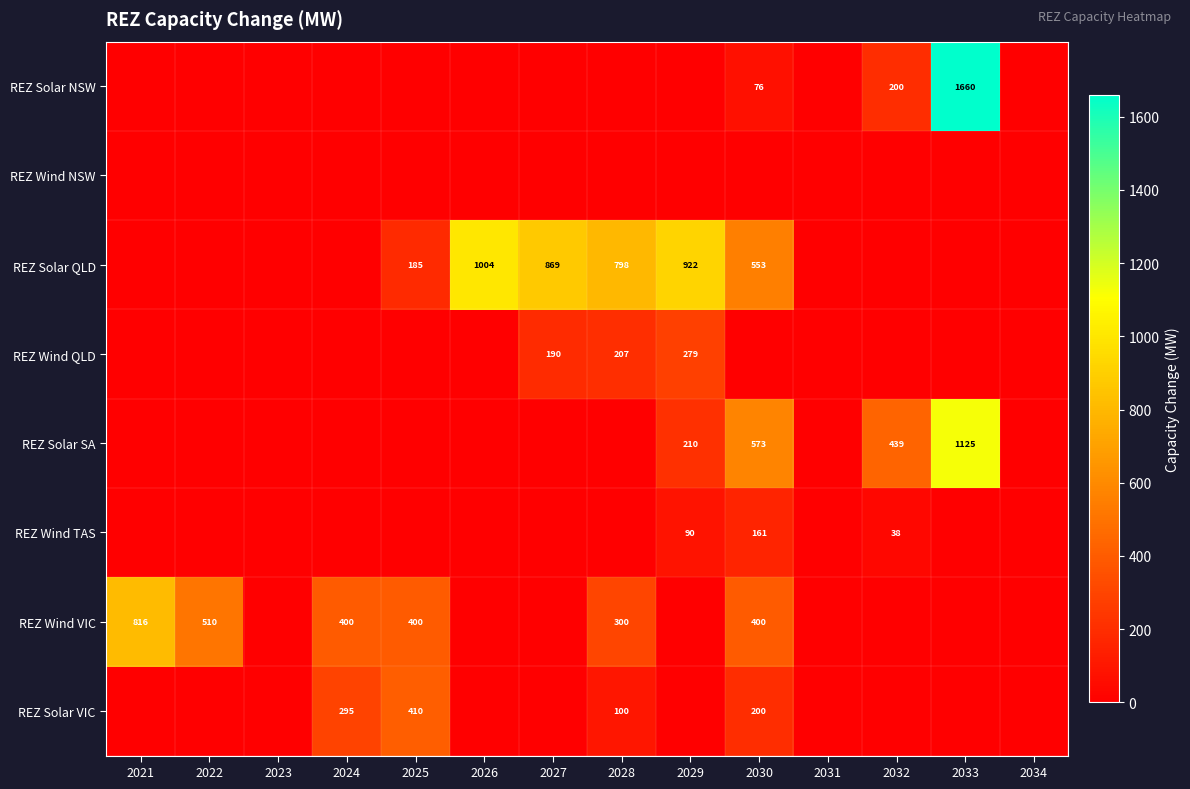

The value of REZ Solar VIC at 2025 is 115. True or false?

False